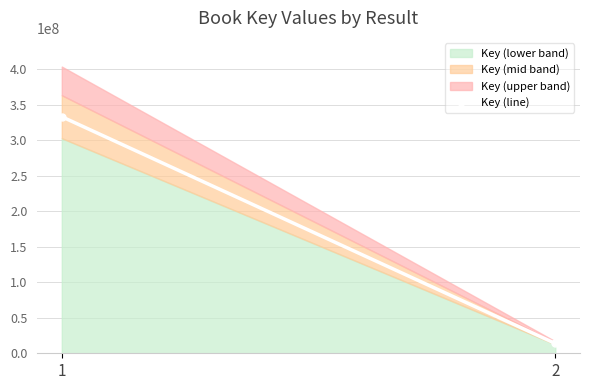

How many data points does each series have?

2